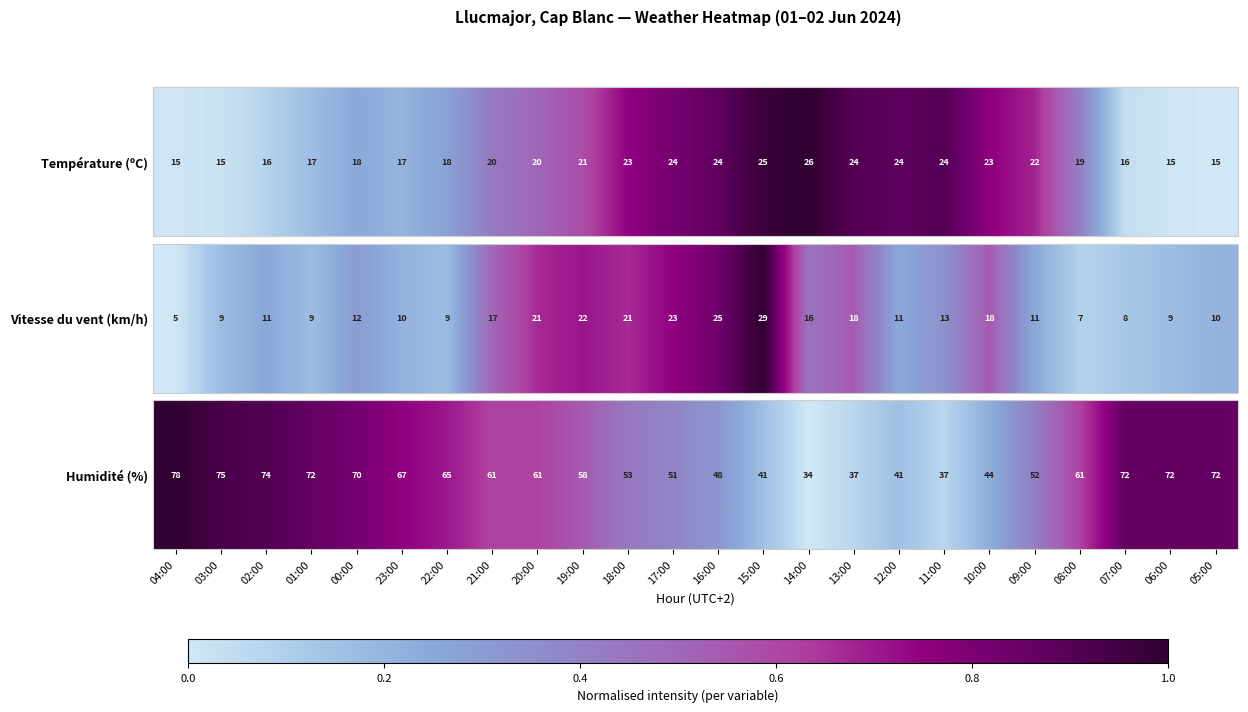

At which category does the chart reach its minimum across all series?

14:00